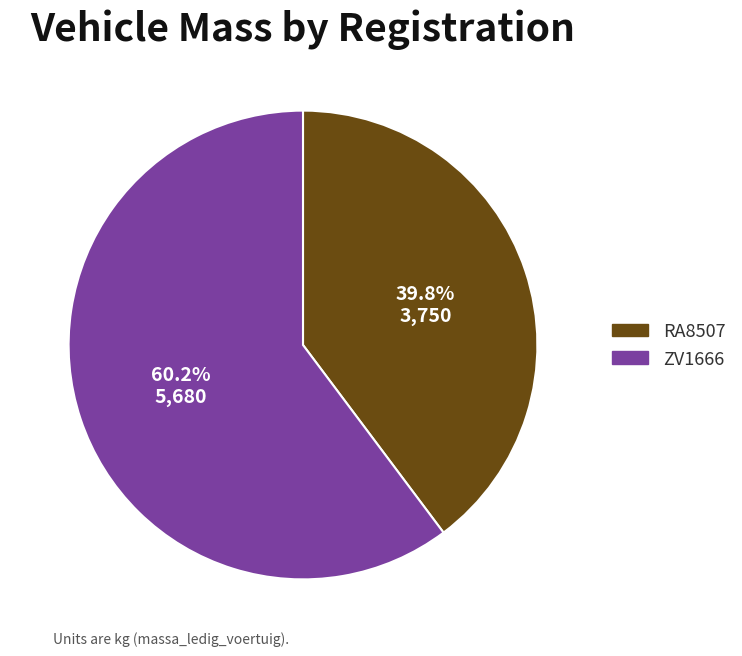

Is it true that ZV1666 is 50% of the pie?

False